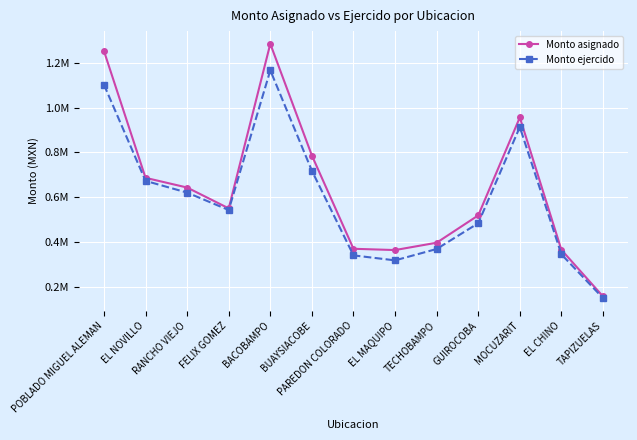

What is the average value of the Monto asignado series?

640277.5